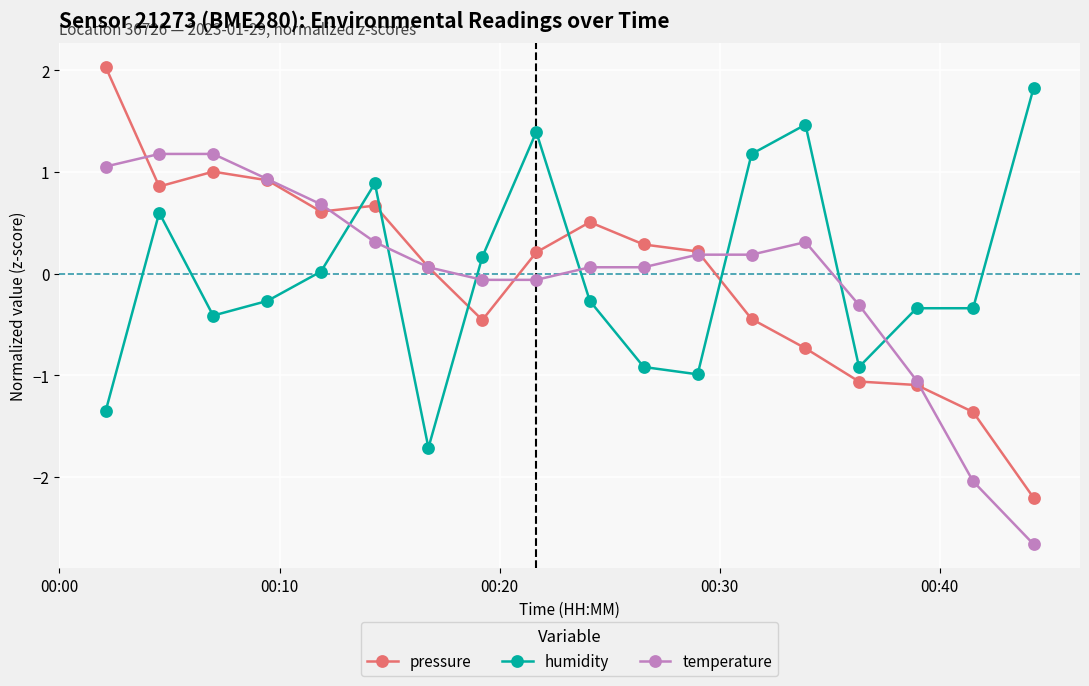

What is the value of the pressure point at the 8th from the left?

-0.5